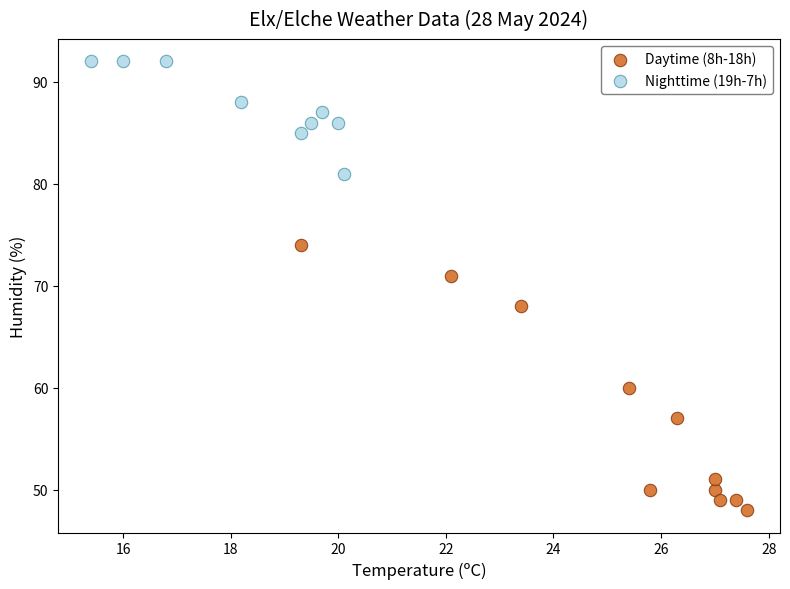

Which series contains the highest Y value?

Nighttime (19h-7h)